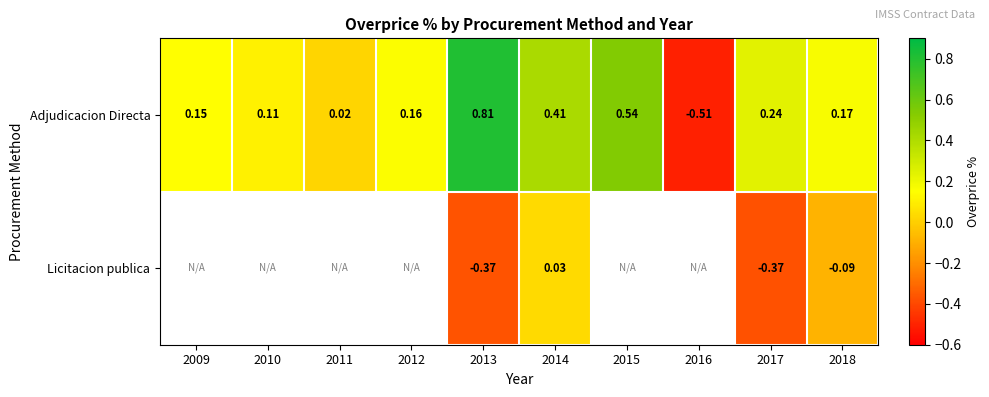

Where is Adjudicacion Directa nearest to the value 0?

2011